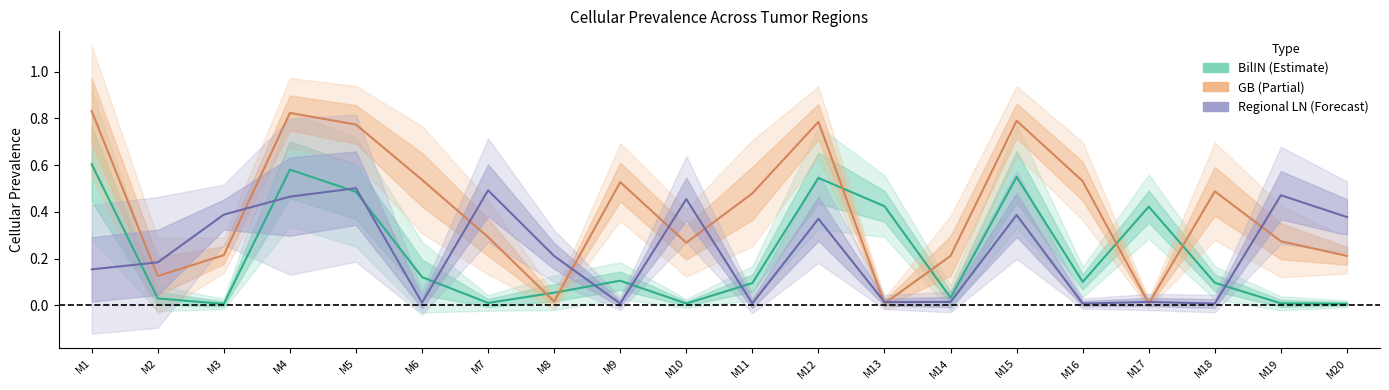

How many lines are shown in the chart?

3